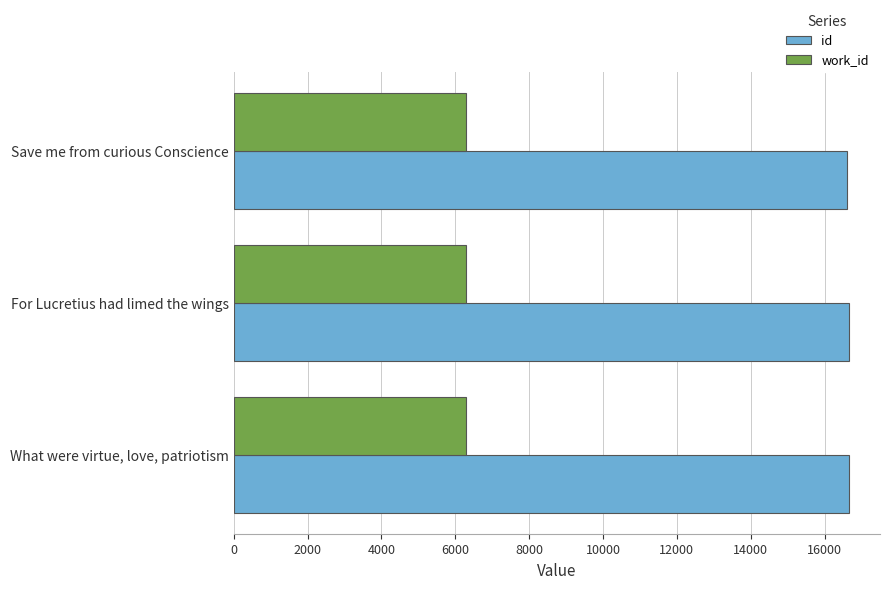

What is the minimum value shown in the chart?

6278